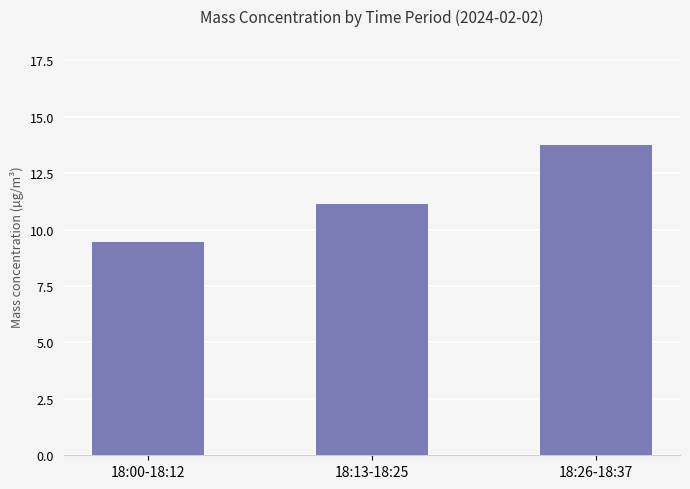

What is the value of the 2nd bar from the left?

11.2